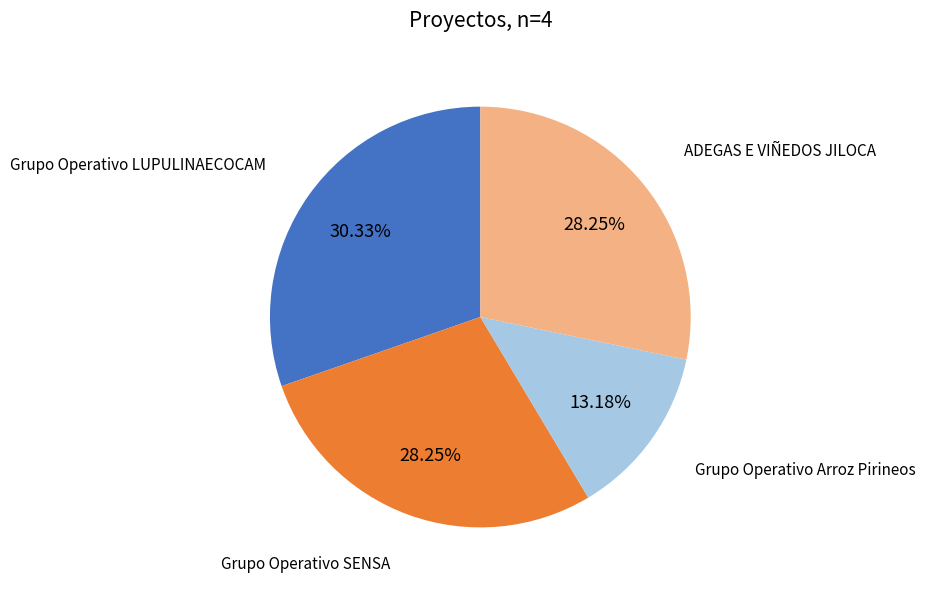

What is the largest slice in the pie chart?

Grupo Operativo LUPULINAECOCAM